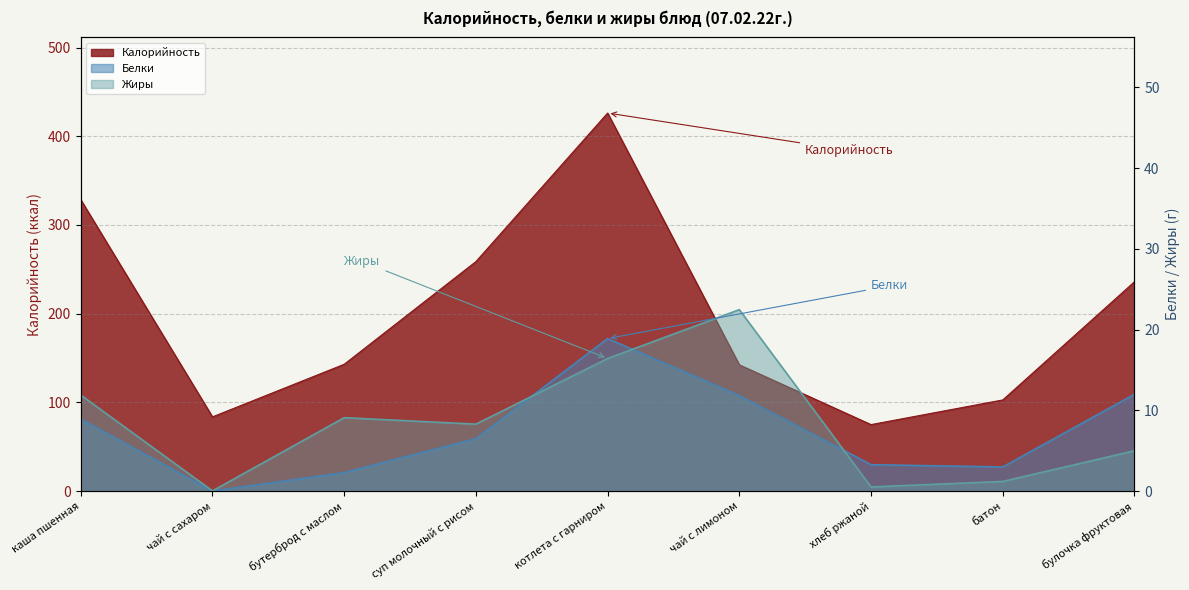

List the labels in order of Жиры value, largest first.

чай с лимоном, котлета с гарниром, каша пшенная, бутерброд с маслом, суп молочный с рисом, булочка фруктовая, батон, хлеб ржаной, чай с сахаром